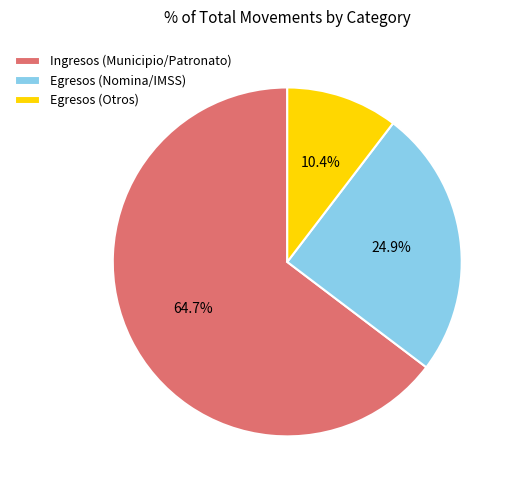

What percentage do Egresos (Otros) and Ingresos (Municipio/Patronato) together represent?

75.1%